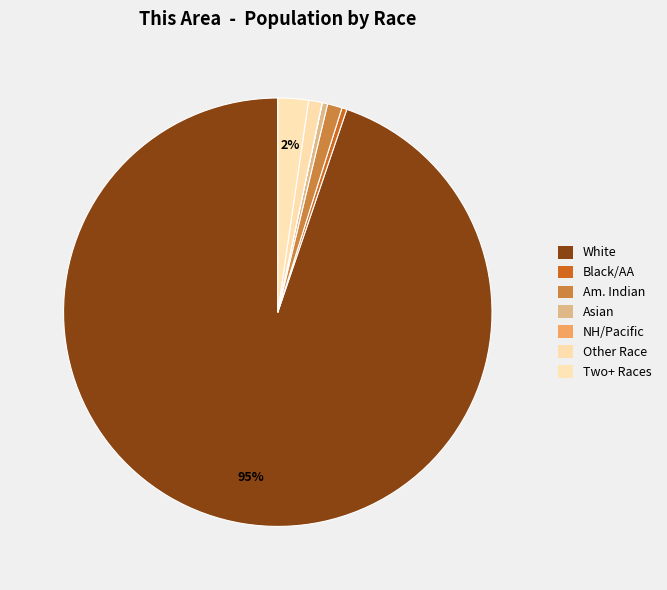

Which category has the biggest portion of the pie?

White